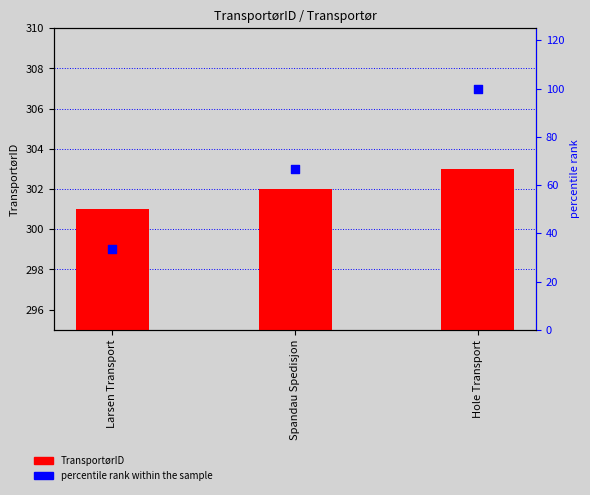

At which category is the sum across all series the highest?

Hole Transport